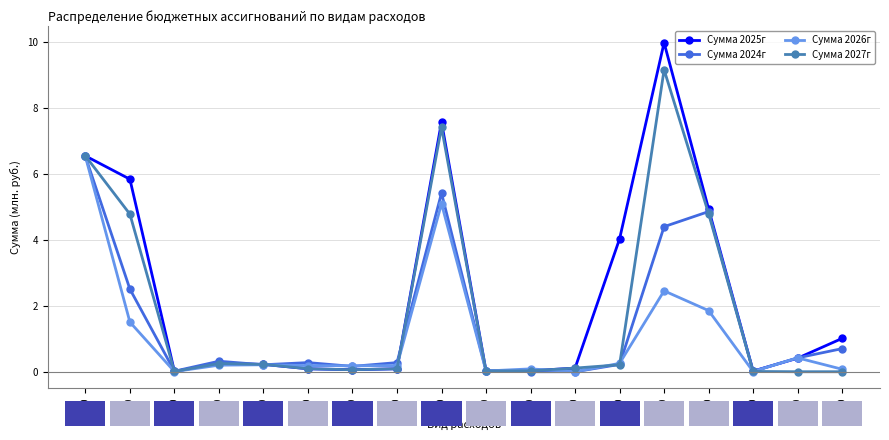

Which label corresponds to the largest value in the chart?

200